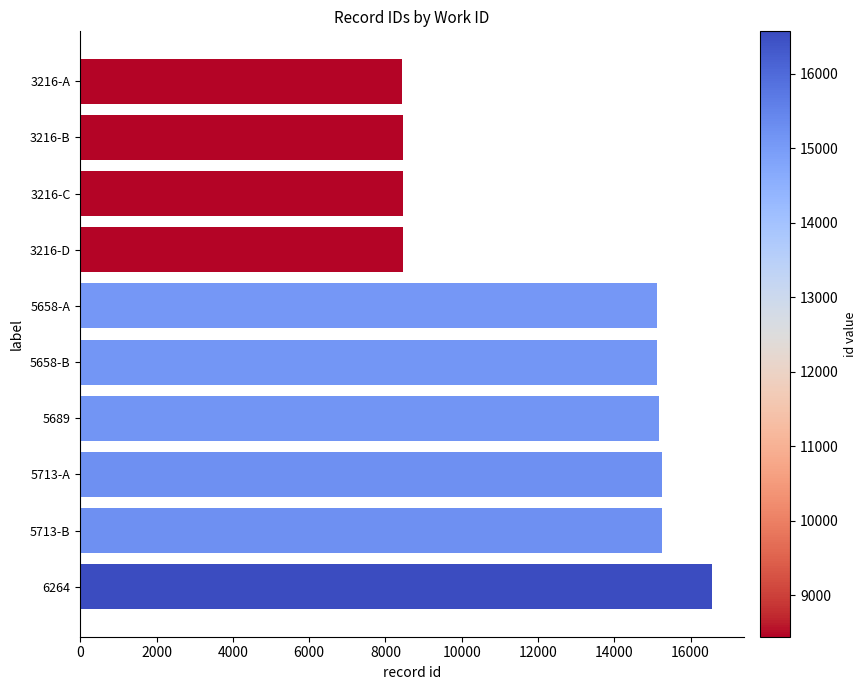

Count the number of categories in the chart.

10